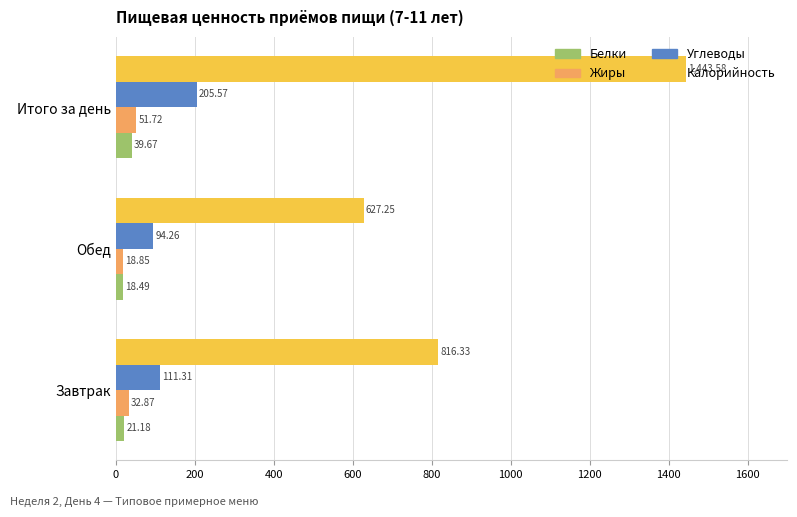

How many series are shown in this chart?

4